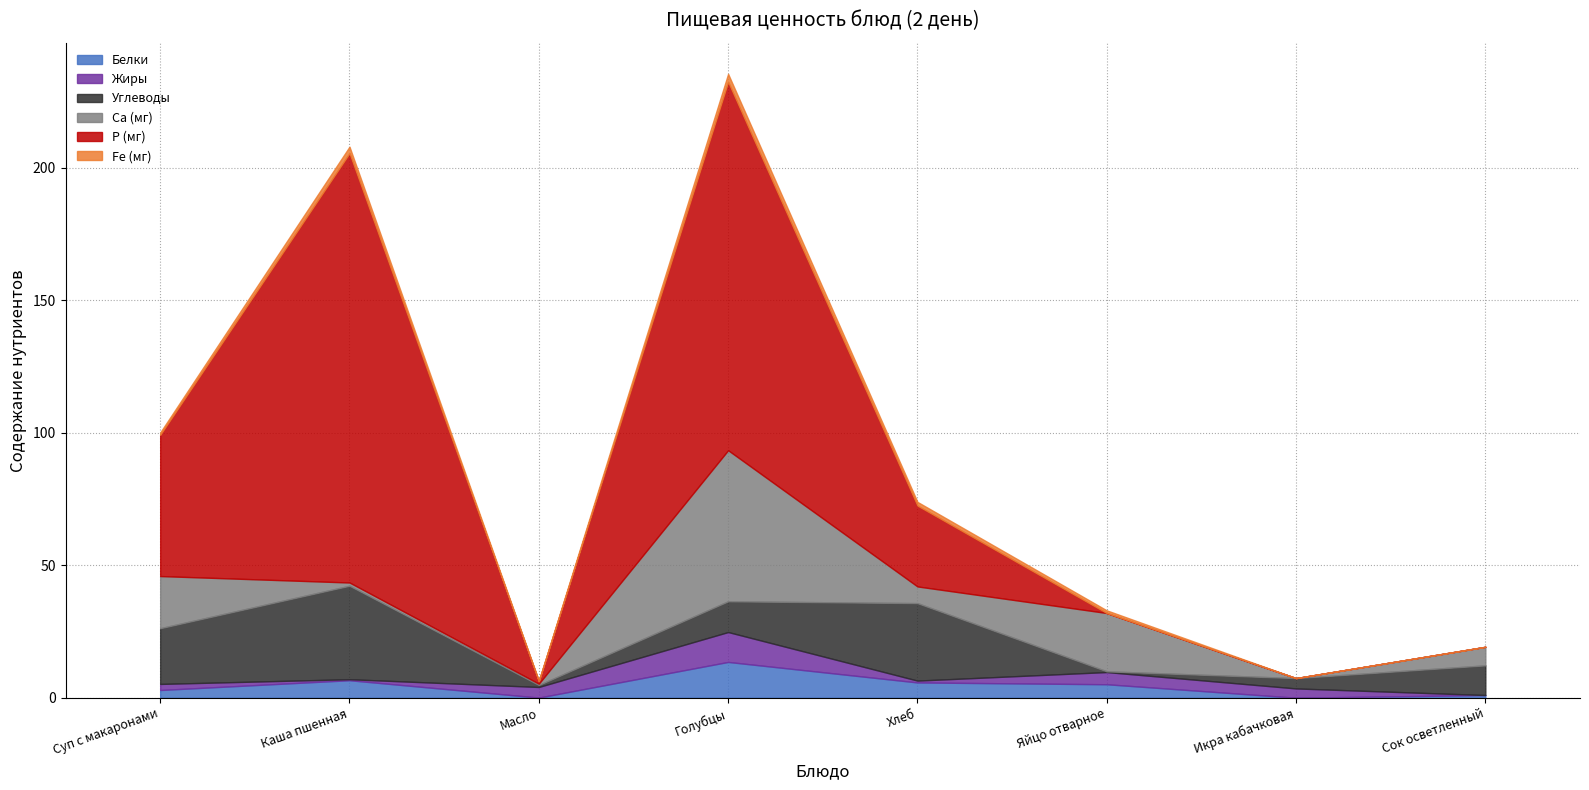

At which category is the sum across all series the highest?

Голубцы